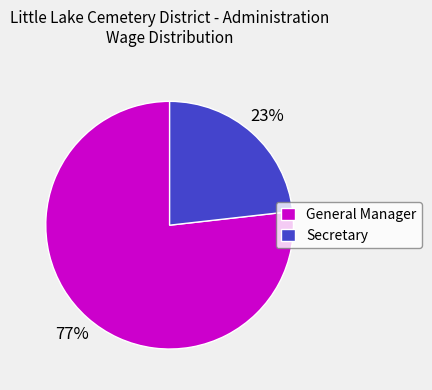

Which has a higher value, General Manager or Secretary?

General Manager